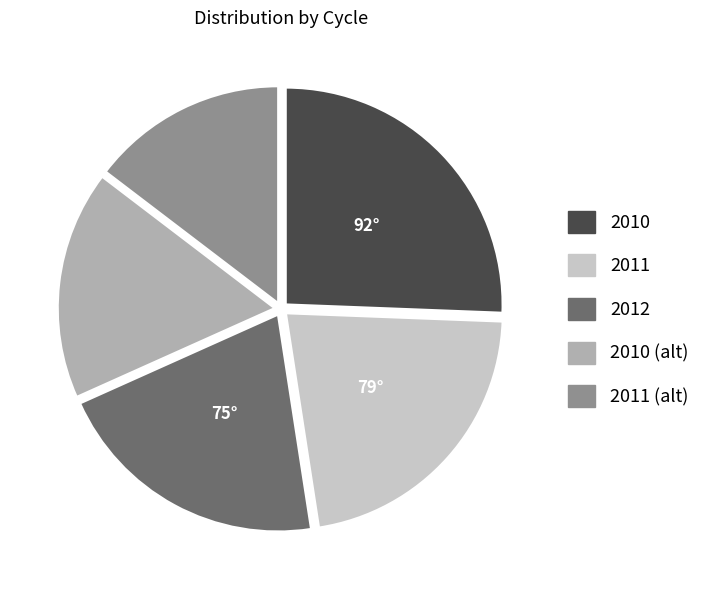

Count the number of slices in the pie.

5